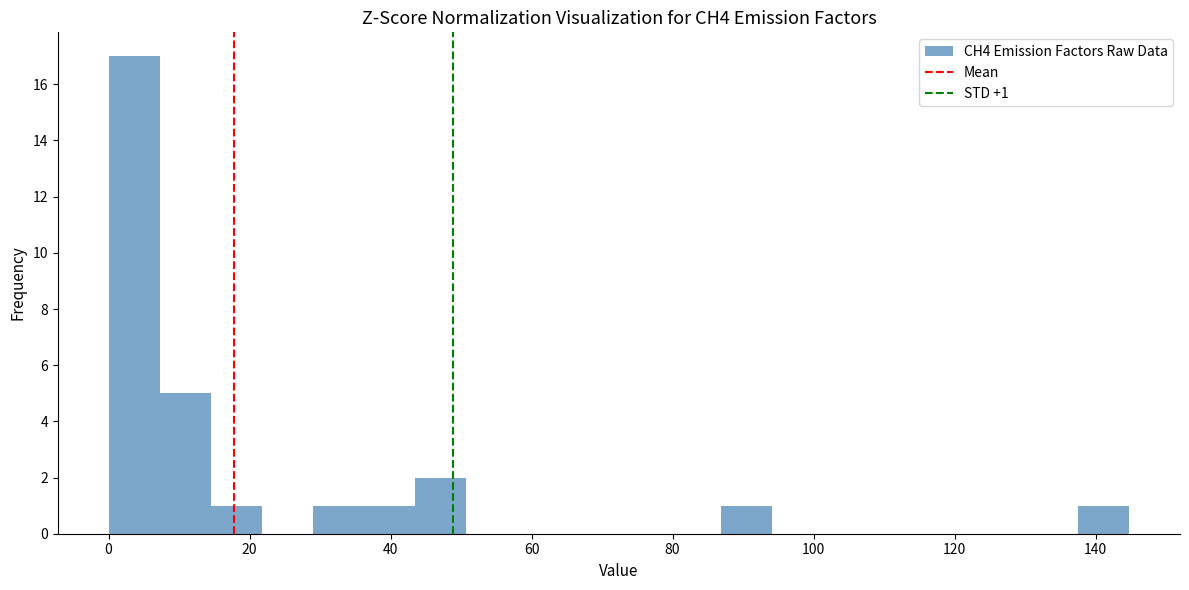

Read against the x-axis, roughly where is the centre of the tallest bar?

4